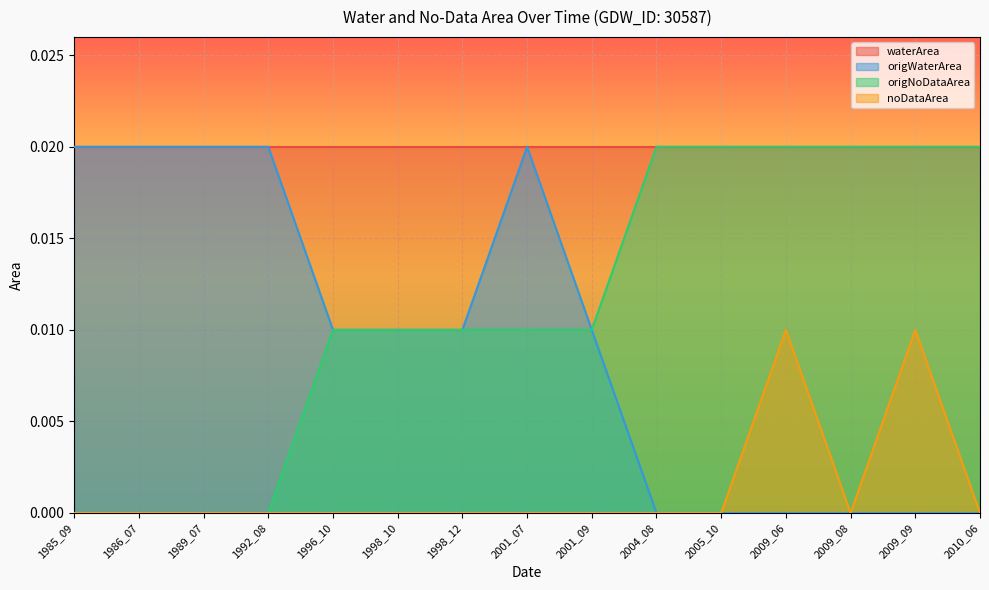

Is it true that origWaterArea equals 0.0 at 1992_08?

False